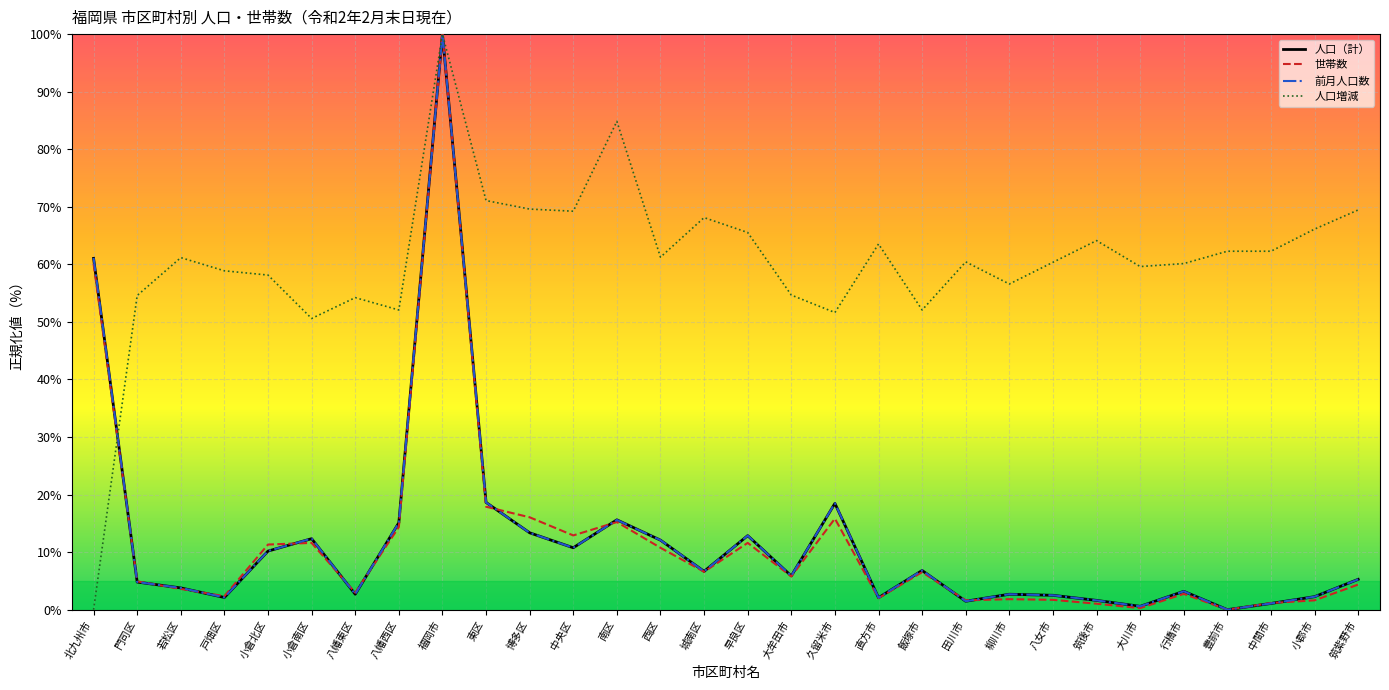

True or false: 前月人口数 has more than 1 interior local peaks.

True